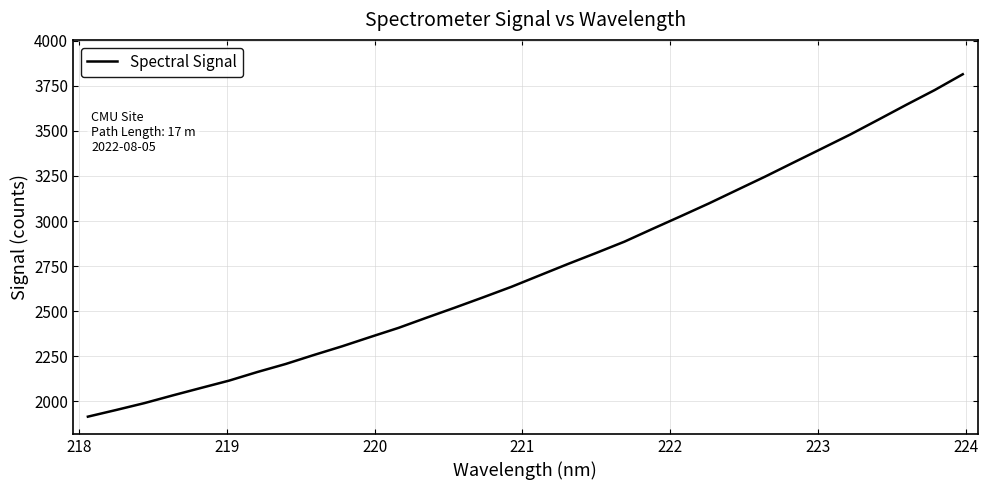

What is the difference between the maximum and minimum values?

1901.1